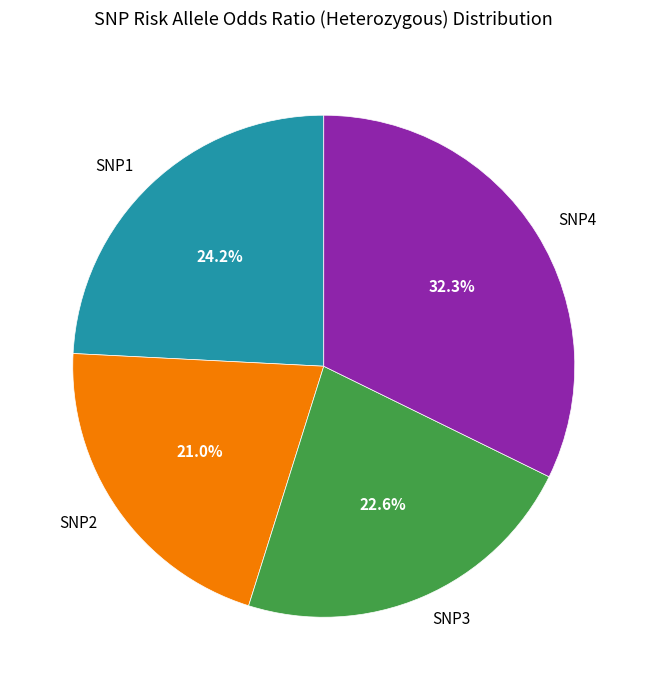

To the nearest percent, what is the difference between the SNP2 and SNP1 slice percentages?

3%